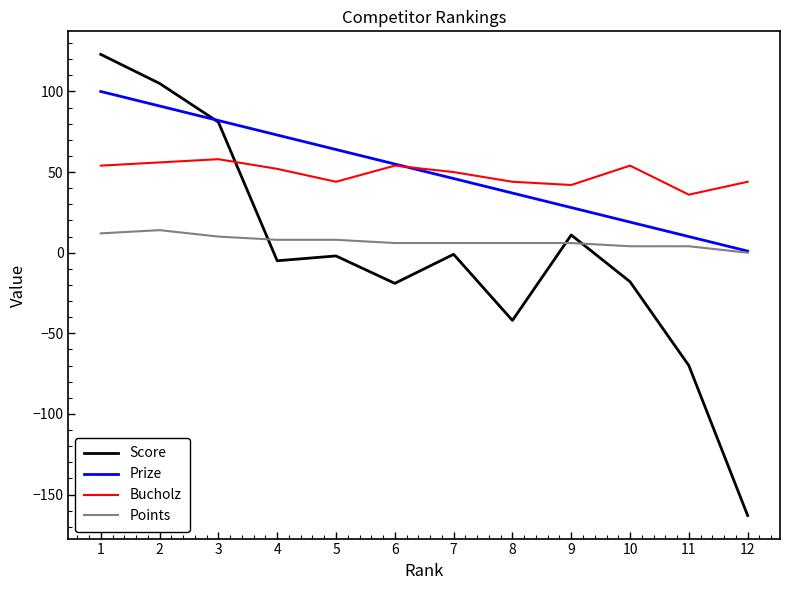

The value of Prize at 9 is 9. True or false?

False